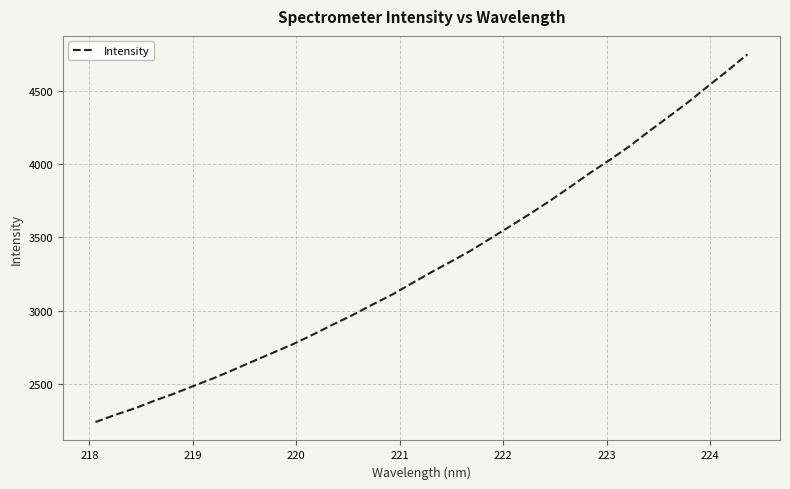

What is the smallest value displayed?

2240.4